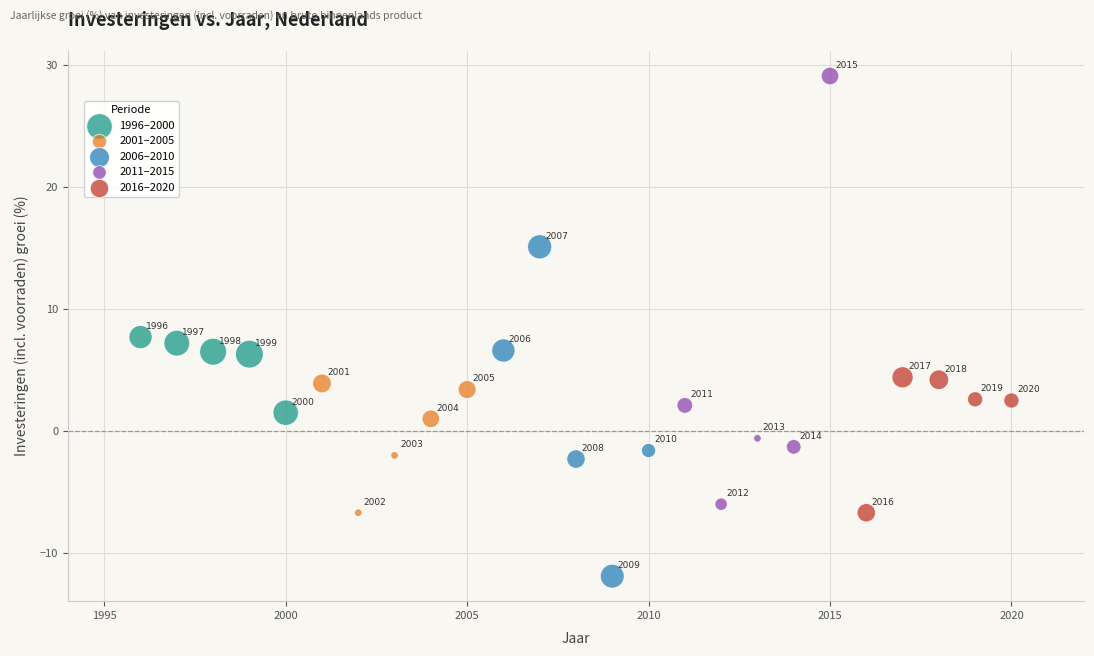

Which series contains the lowest Y value?

2006–2010